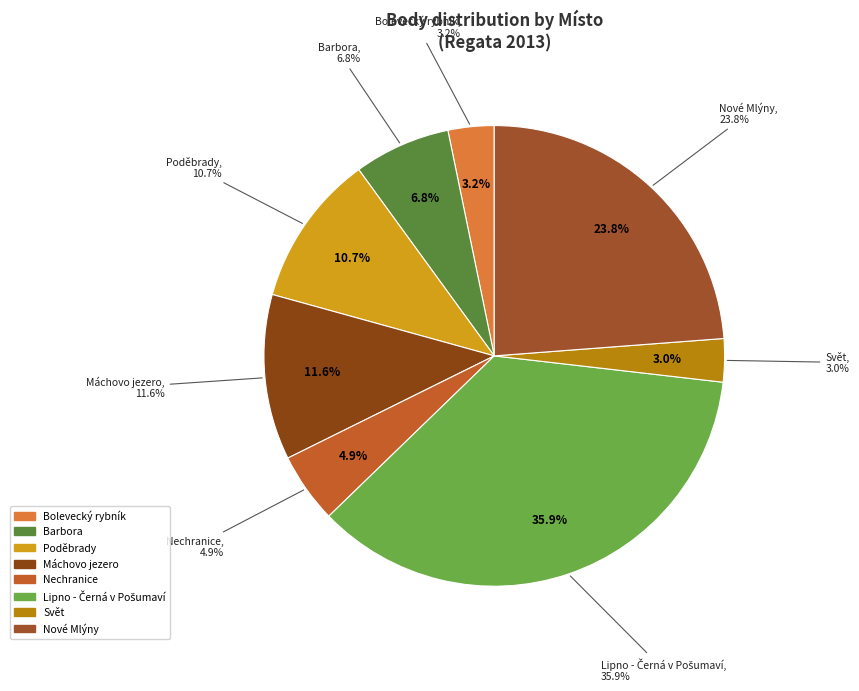

How much of the chart is everything except Nechranice?

95.1%